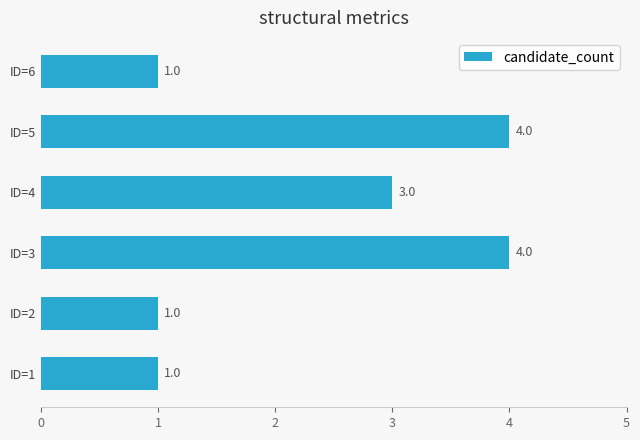

What is the difference between the maximum and minimum values?

3